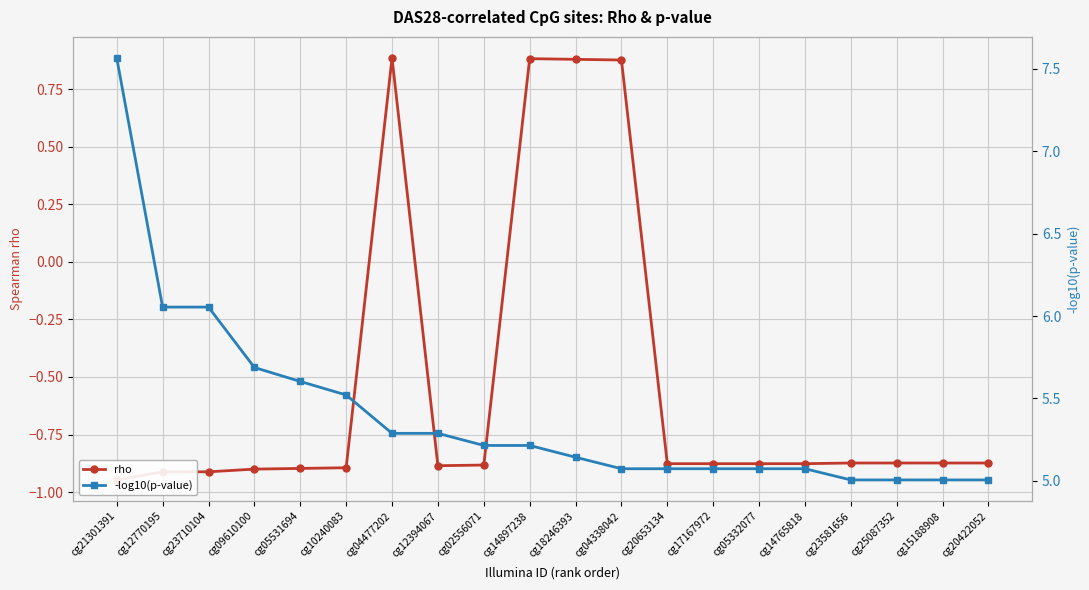

Which category has the highest value in the rho series?

cg04477202